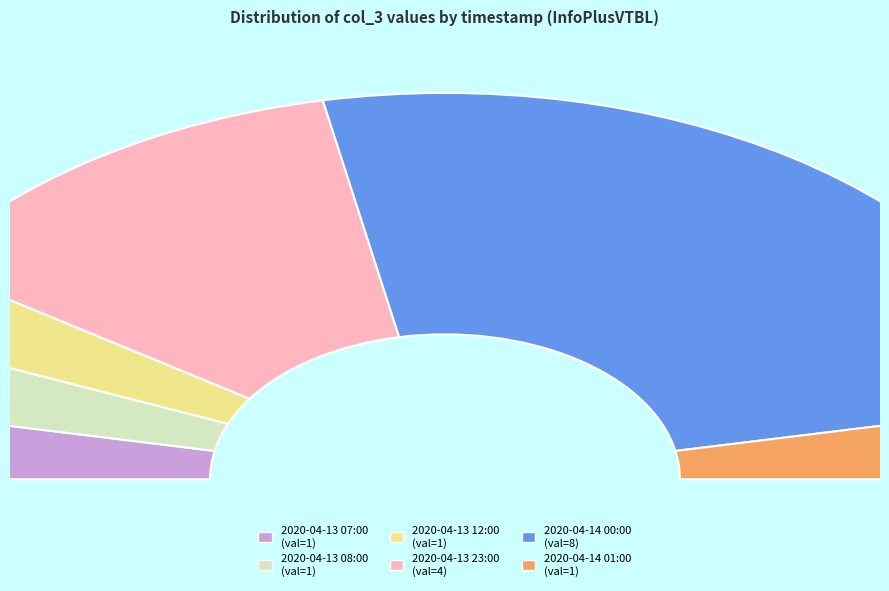

Combined, what portion of the pie is 2020-04-13 08:00 and 2020-04-14 00:00?

56.2%